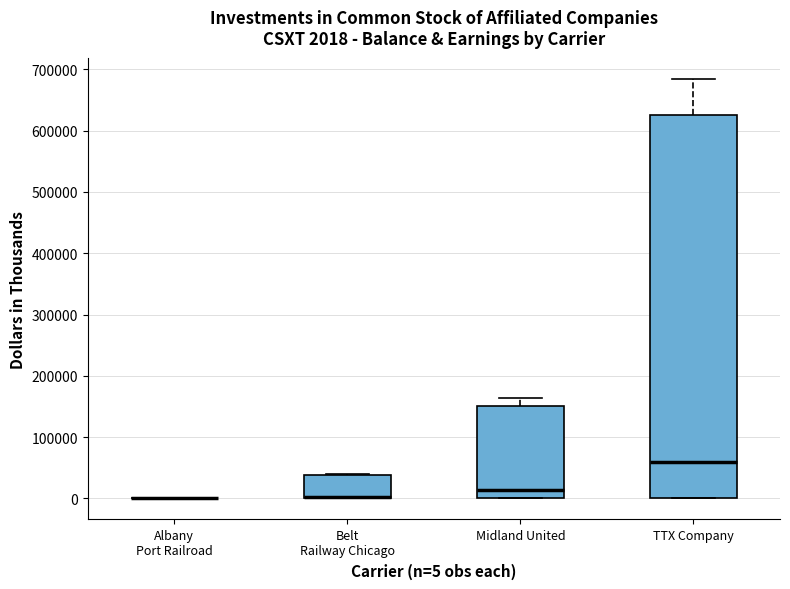

Which box is the tallest, from its lower edge to its upper edge?

TTX Company